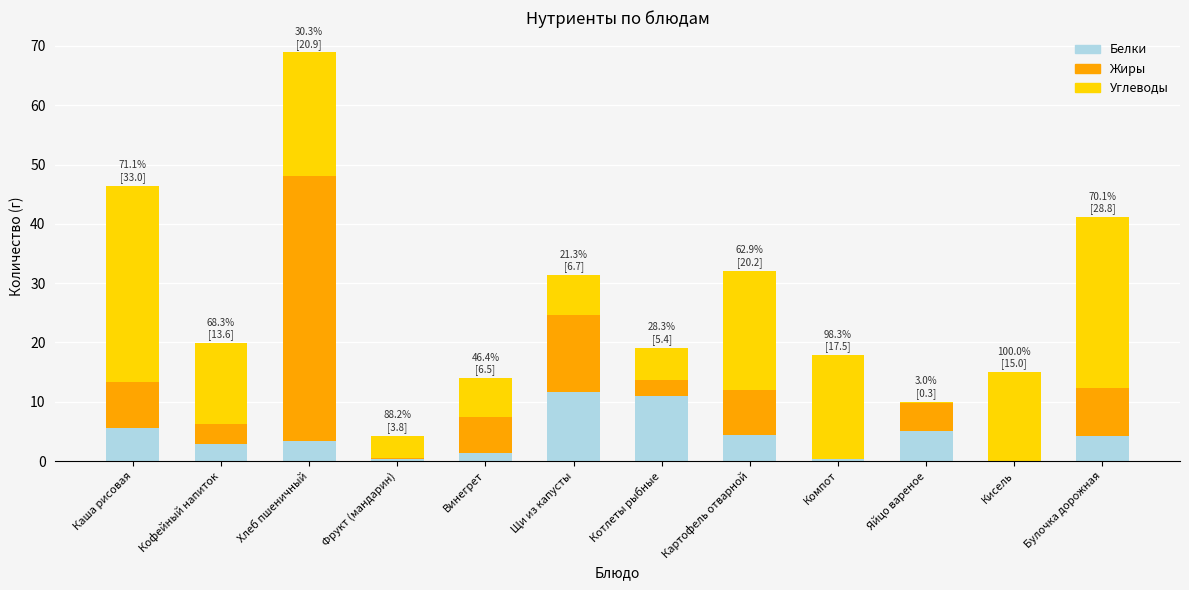

What is the highest value of the Белки series?

11.6